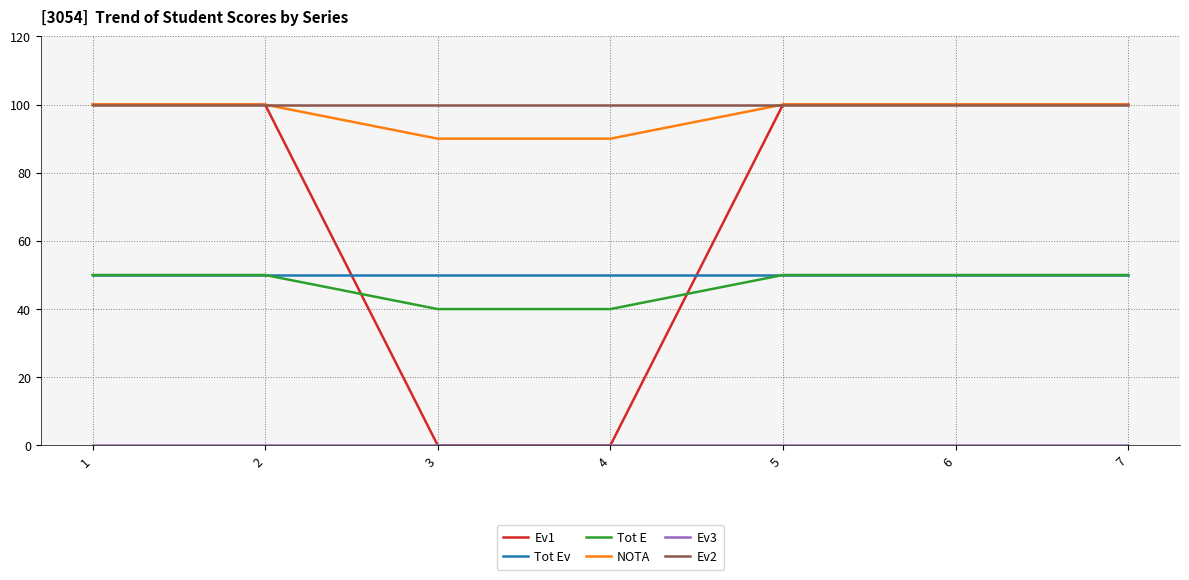

Where do Ev1 and Tot E first cross each other?

2 and 3